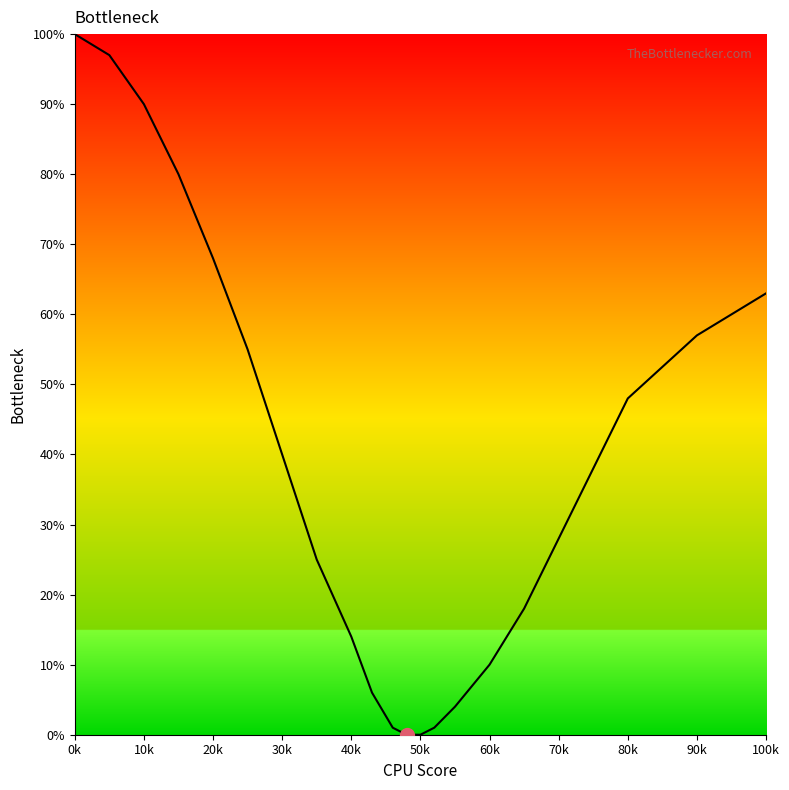

What is the difference between the maximum and minimum values?

100